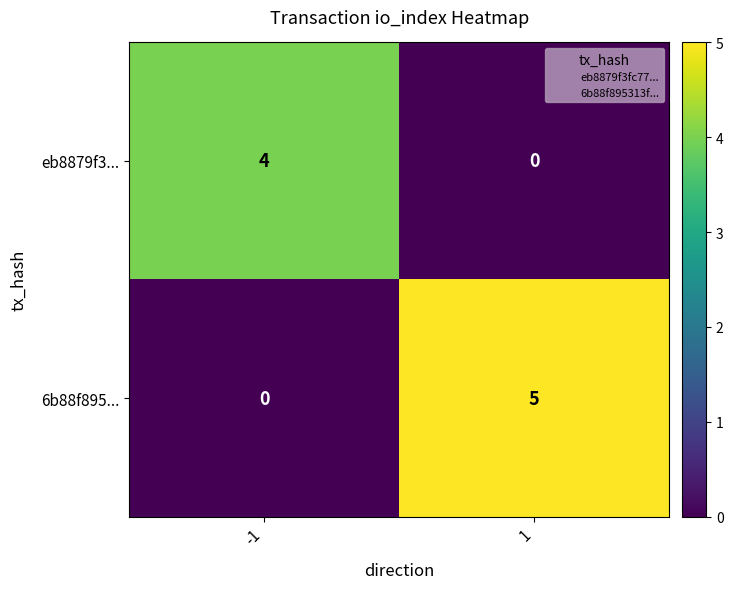

List the series in order of their peak value, highest first.

6b88f895..., eb8879f3...